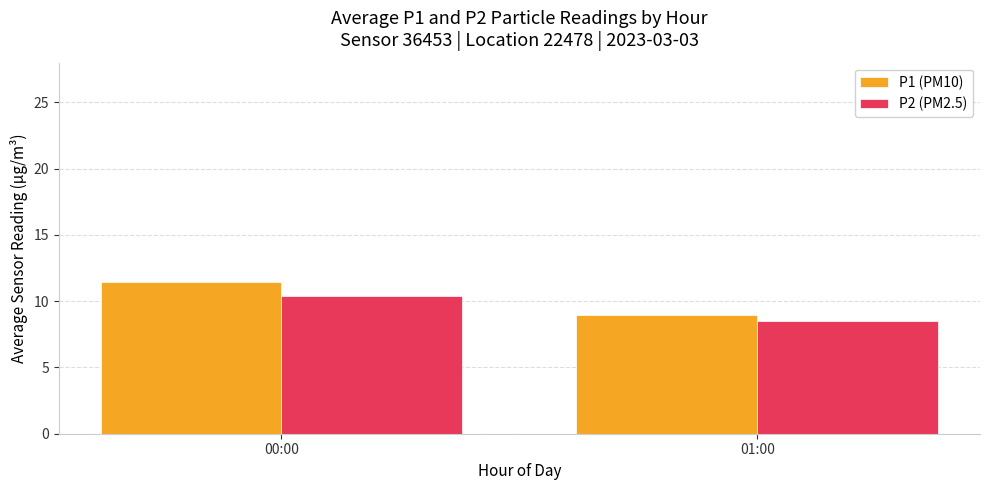

Is it true that P1 (PM10) equals 11.4 at 00:00?

True